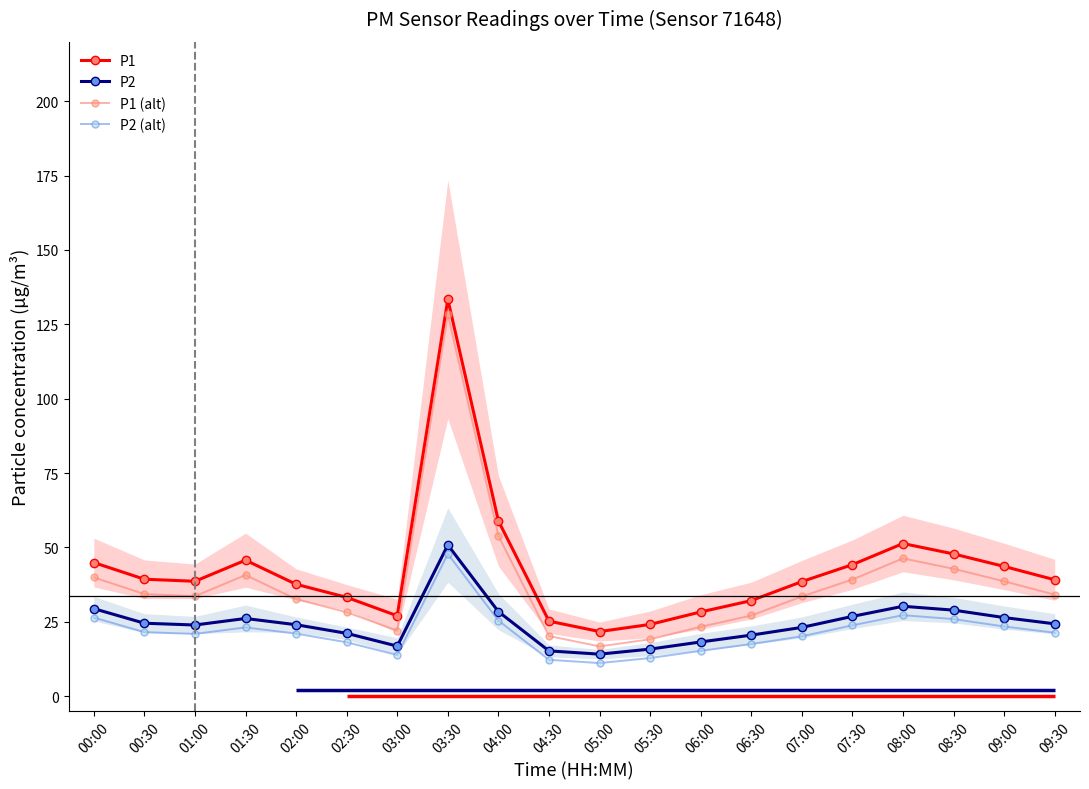

Between 00:00 and 00:30, which series saw the biggest shift?

P1